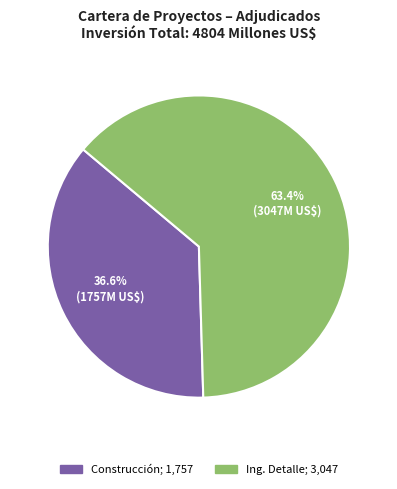

To the nearest percent, what is the difference between the largest and smallest slice percentages?

27%